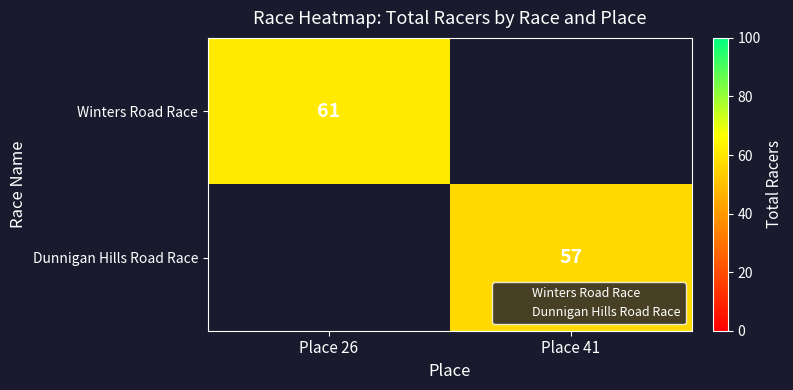

Which category has the lowest value across all series?

Place 41